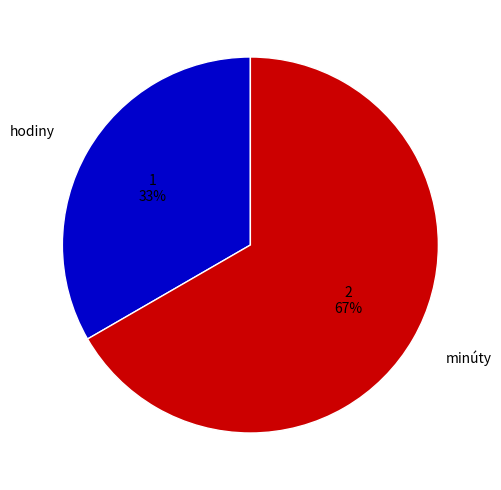

Combined, do minúty and hodiny account for over 50%?

Yes